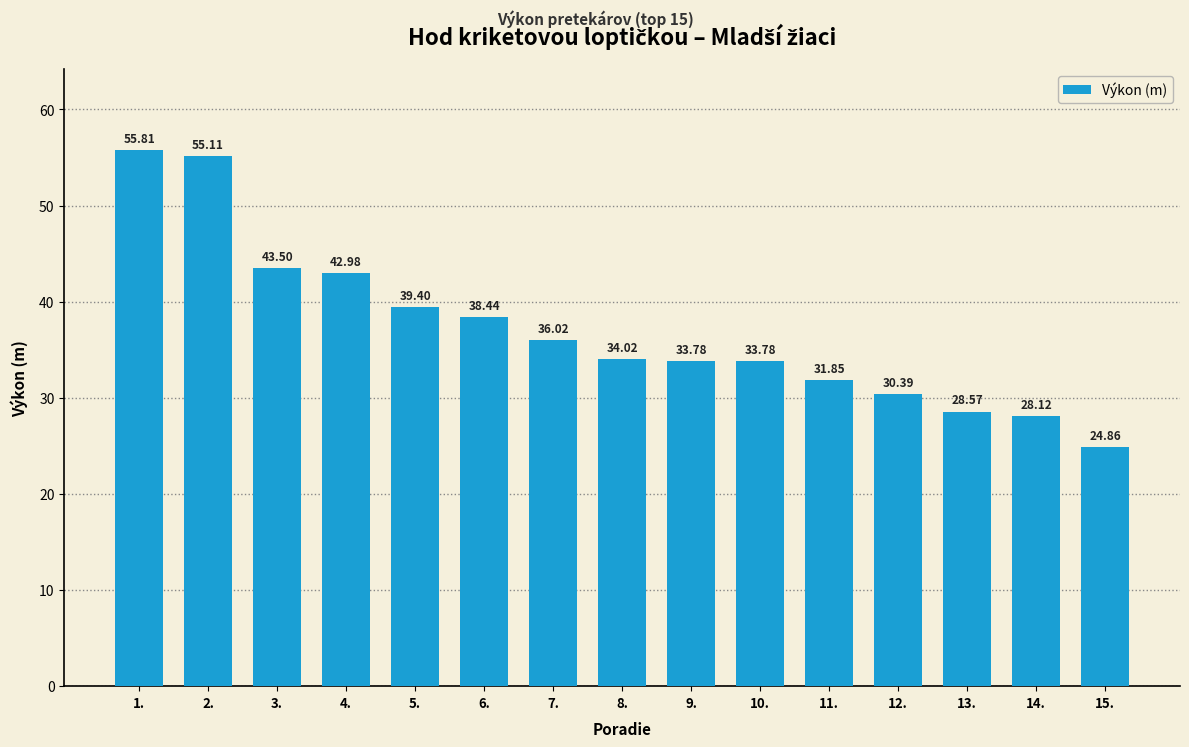

Reading left to right, transcribe all the data shown in this chart.

1.=55.8	2.=55.1	3.=43.5	4.=43.0	5.=39.4	6.=38.4	7.=36.0	8.=34.0	9.=33.8	10.=33.8	11.=31.9	12.=30.4	13.=28.6	14.=28.1	15.=24.9